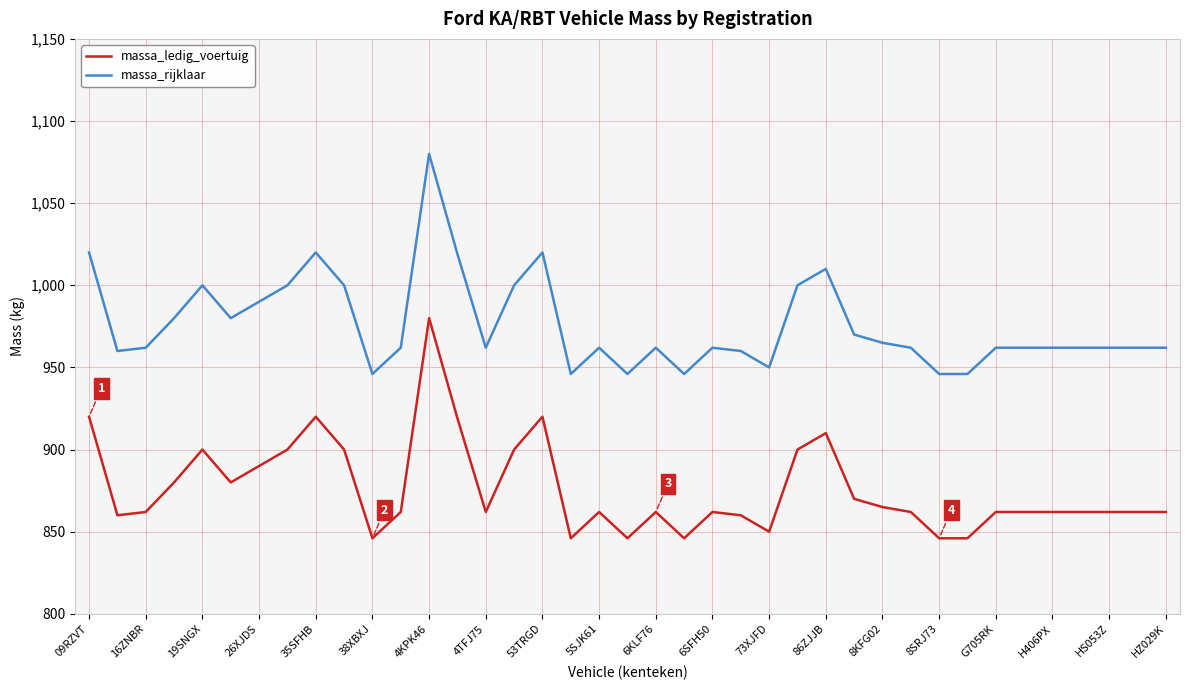

At how many categories does at least one series exceed 1037?

1